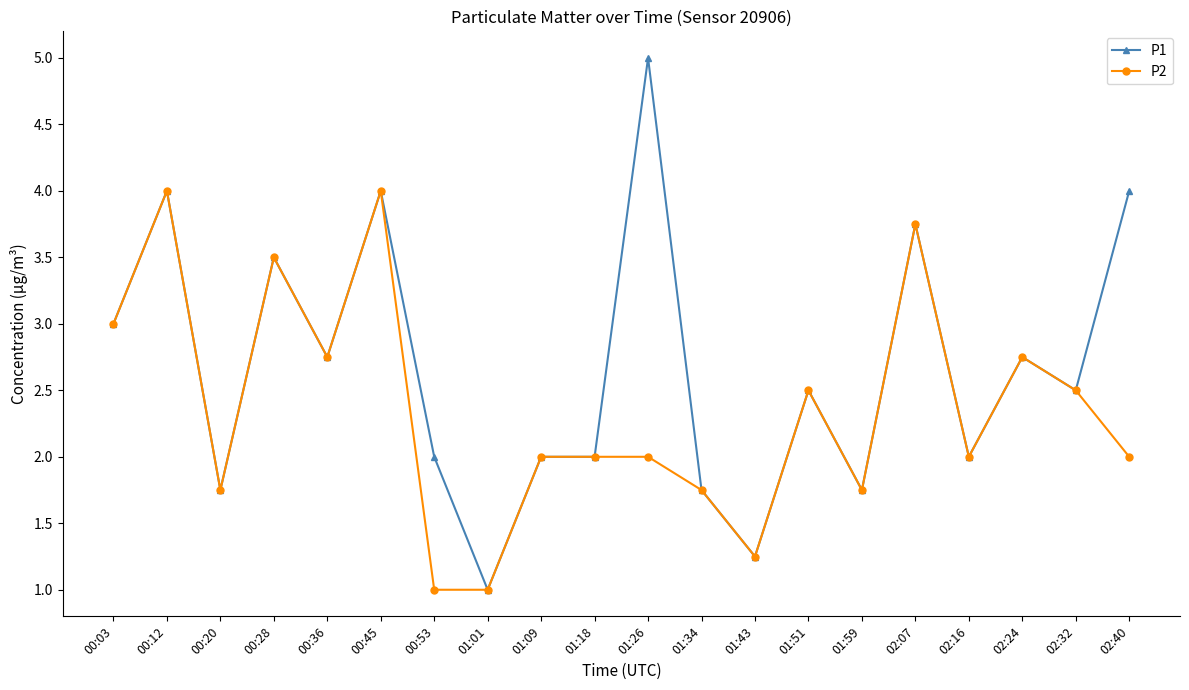

What is the label of the 14th point from the right?

00:53